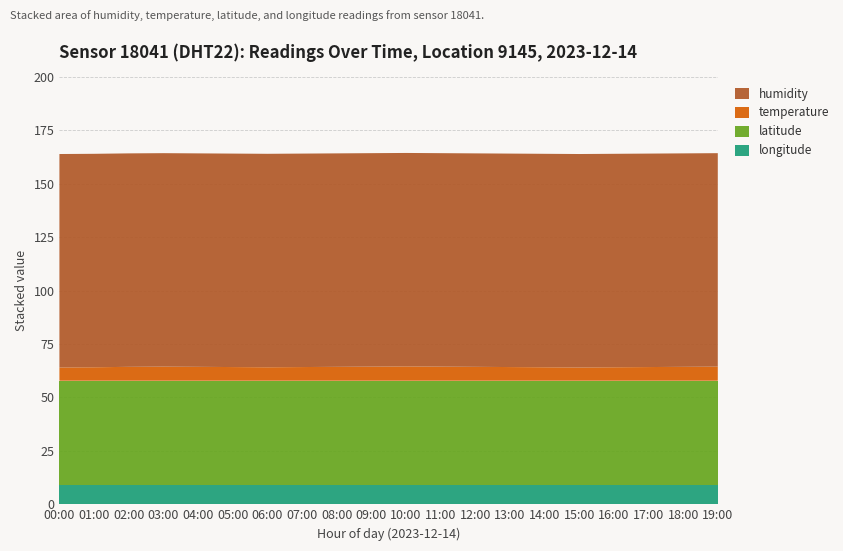

Reading left to right, list all the values displayed in this chart.

humidity: 00:00=99.9	01:00=99.9	02:00=99.9	03:00=99.9	04:00=99.9	05:00=99.9	06:00=99.9	07:00=99.9	08:00=99.9	09:00=99.9	10:00=99.9	11:00=99.9	12:00=99.9	13:00=99.9	14:00=99.9	15:00=99.9	16:00=99.9	17:00=99.9	18:00=99.9	19:00=99.9
temperature: 00:00=6.2	01:00=6.3	02:00=6.5	03:00=6.6	04:00=6.5	05:00=6.4	06:00=6.3	07:00=6.4	08:00=6.5	09:00=6.6	10:00=6.7	11:00=6.6	12:00=6.5	13:00=6.4	14:00=6.3	15:00=6.2	16:00=6.3	17:00=6.4	18:00=6.5	19:00=6.6
lat: 00:00=48.6	01:00=48.6	02:00=48.6	03:00=48.6	04:00=48.6	05:00=48.6	06:00=48.6	07:00=48.6	08:00=48.6	09:00=48.6	10:00=48.6	11:00=48.6	12:00=48.6	13:00=48.6	14:00=48.6	15:00=48.6	16:00=48.6	17:00=48.6	18:00=48.6	19:00=48.6
lon: 00:00=9.2	01:00=9.2	02:00=9.2	03:00=9.2	04:00=9.2	05:00=9.2	06:00=9.2	07:00=9.2	08:00=9.2	09:00=9.2	10:00=9.2	11:00=9.2	12:00=9.2	13:00=9.2	14:00=9.2	15:00=9.2	16:00=9.2	17:00=9.2	18:00=9.2	19:00=9.2